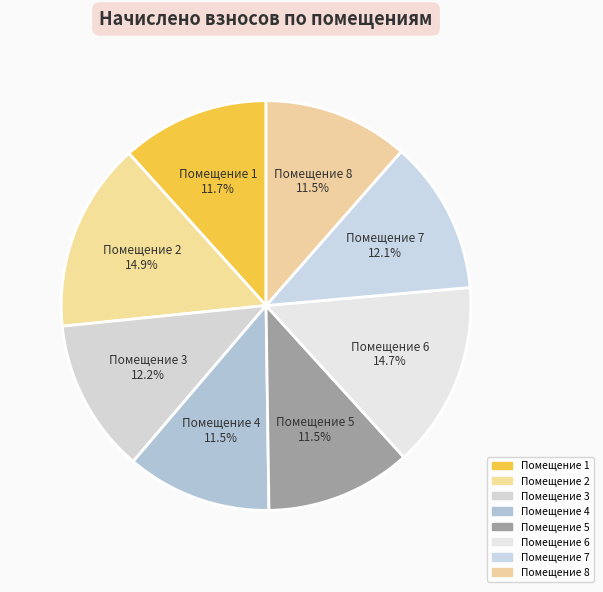

To the nearest percent, what is the difference between the largest and smallest slice percentages?

3%